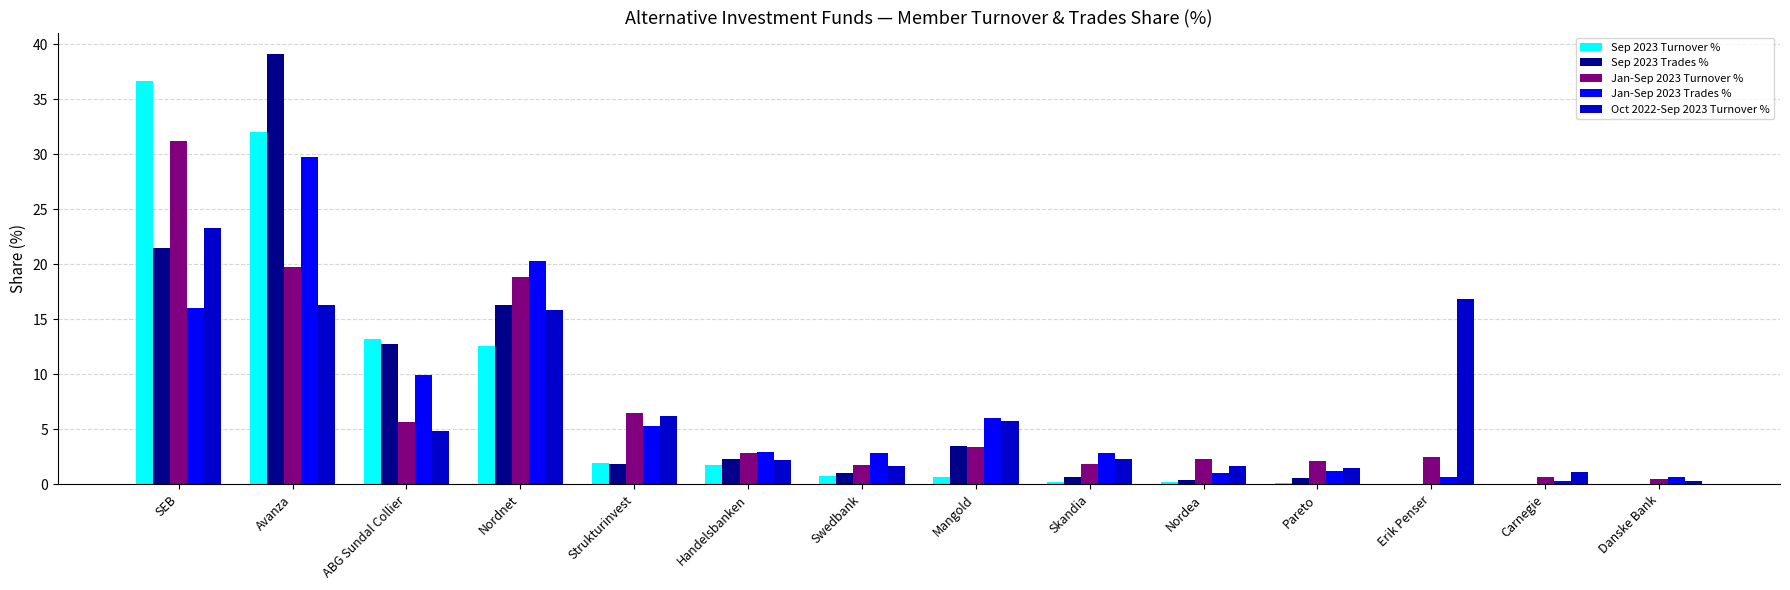

What are all the series names shown in the legend?

Sep 2023 Turnover %, Sep 2023 Trades %, Jan-Sep 2023 Turnover %, Jan-Sep 2023 Trades %, Oct 2022-Sep 2023 Turnover %